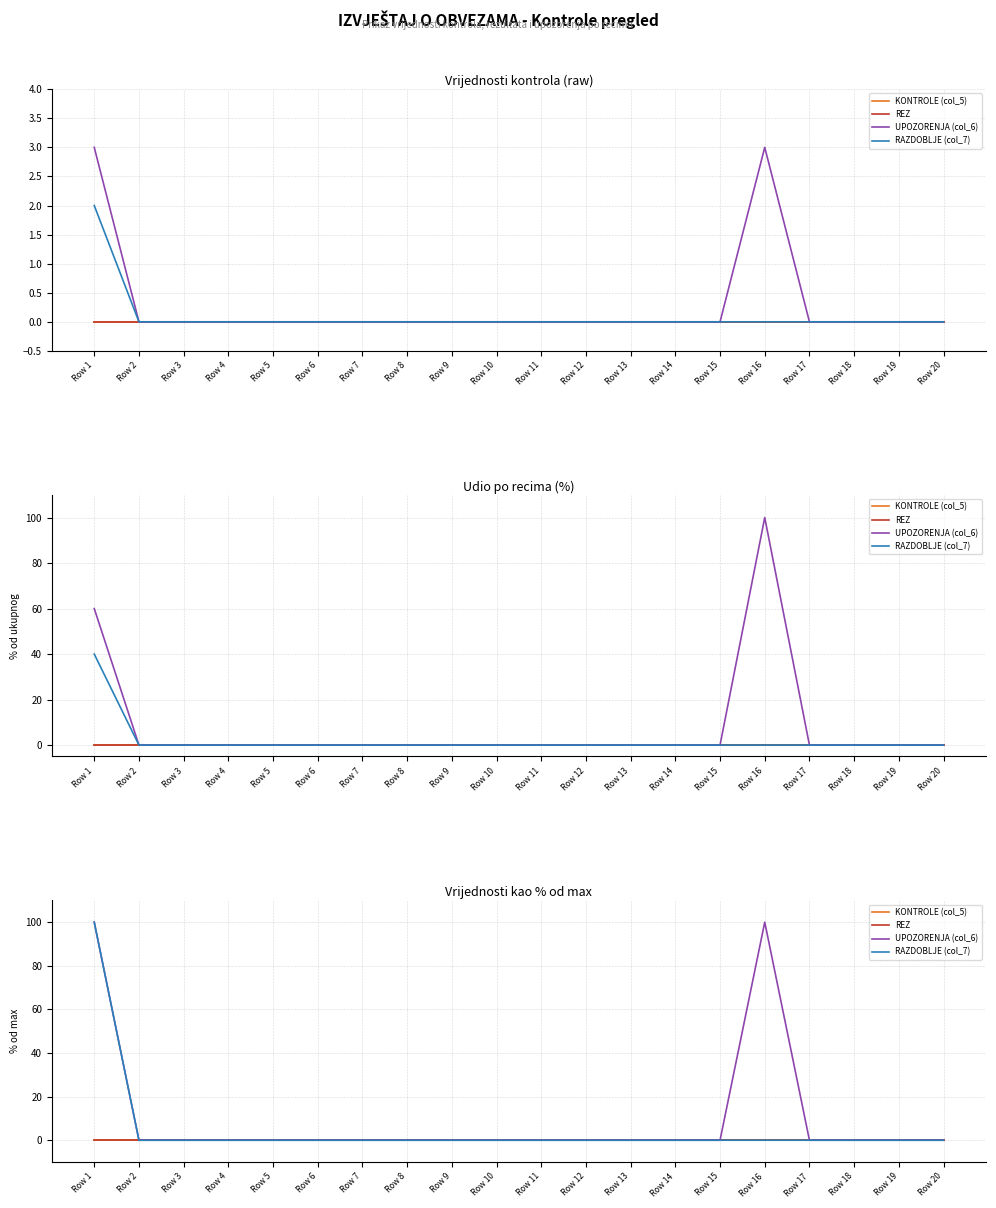

Is the value of KONTROLE (col_5) at Row 5 greater than the value of REZ at Row 18?

No